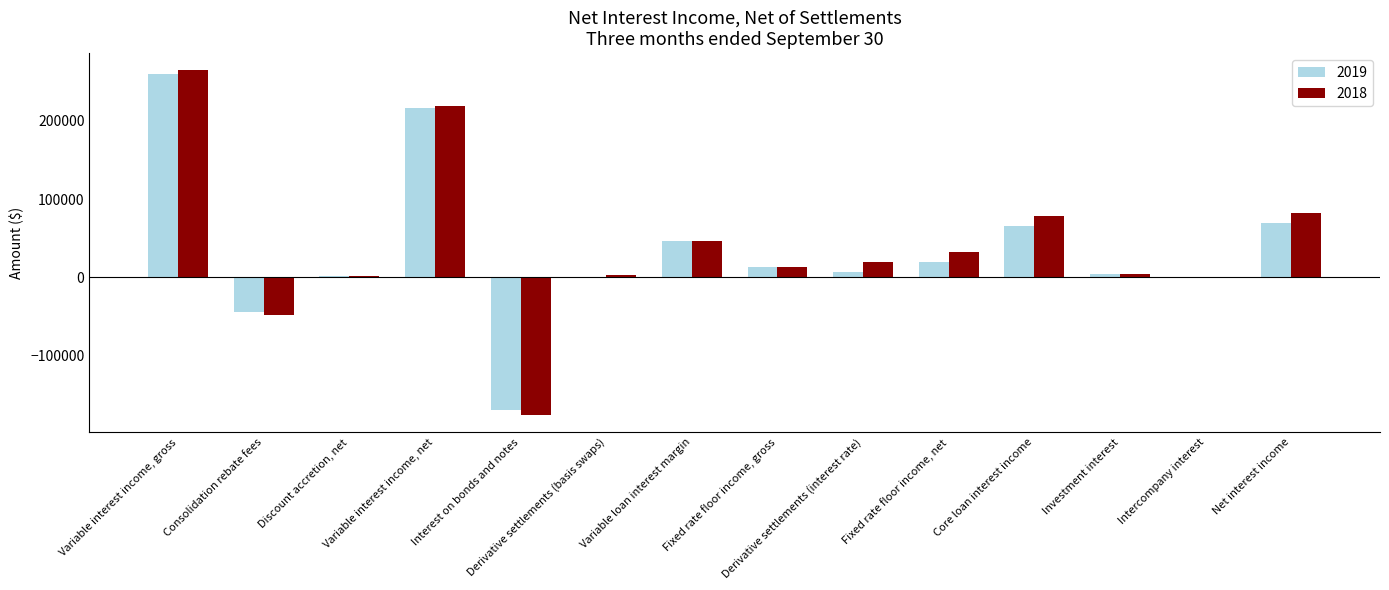

At which category is the sum across all series the highest?

Variable interest income, gross